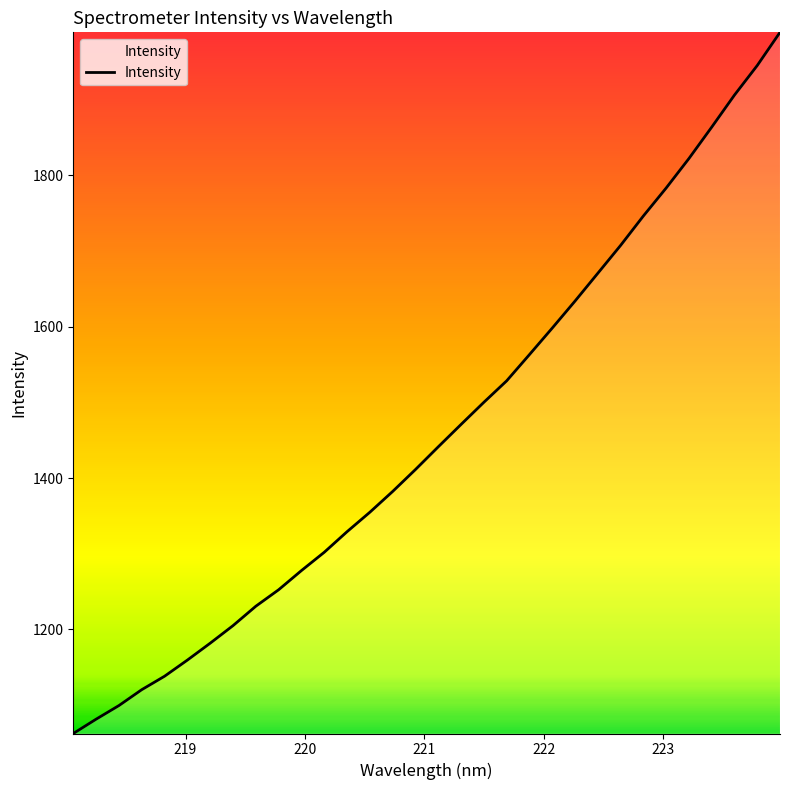

What is the difference between the maximum and minimum values?

926.2